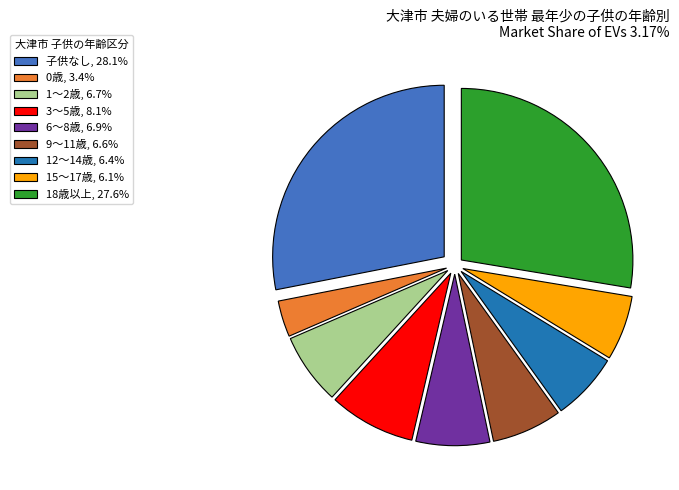

What is the smallest slice in the pie chart?

0歳